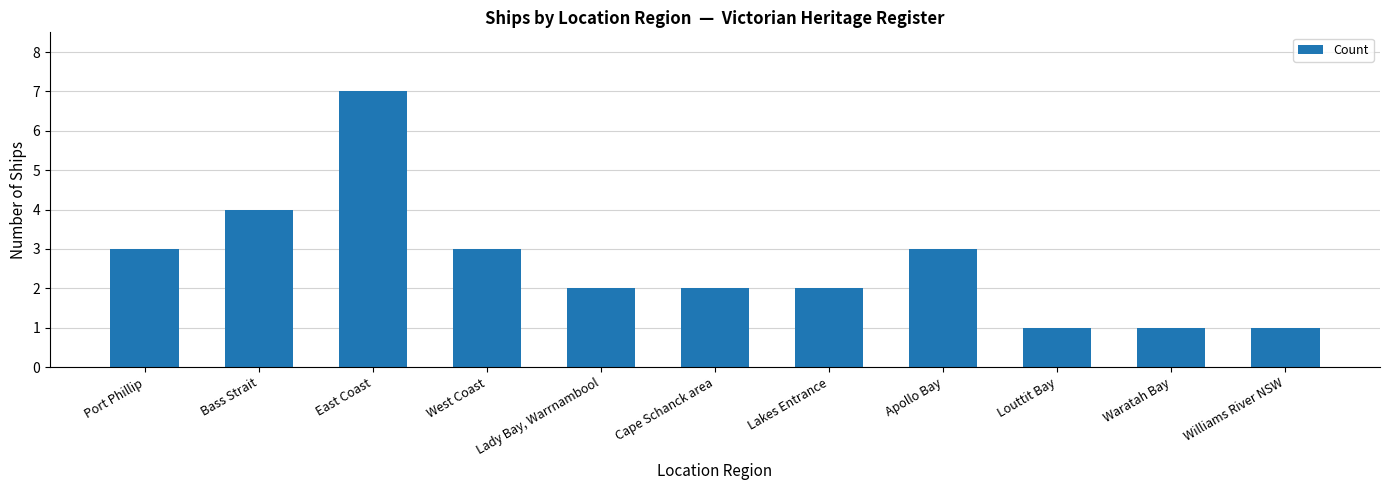

What value does the data have at Apollo Bay?

3